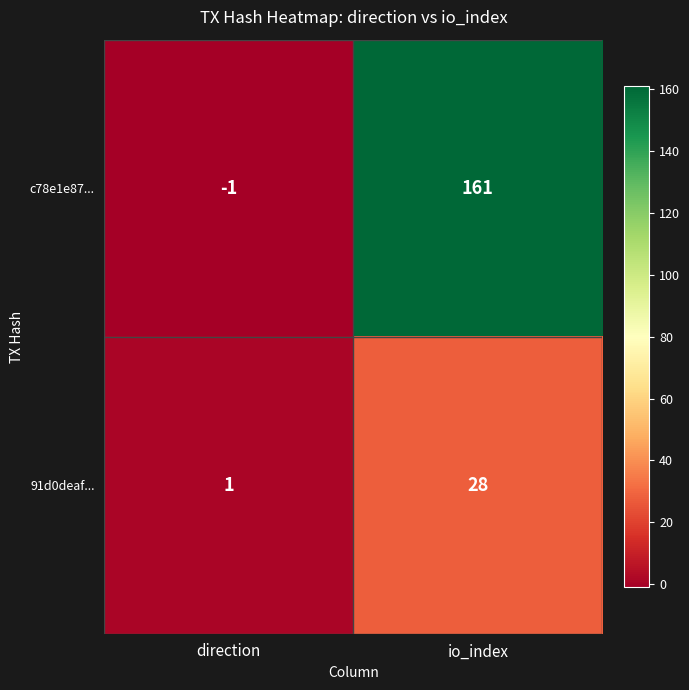

At which label is 91d0deaf... closest to 14?

direction